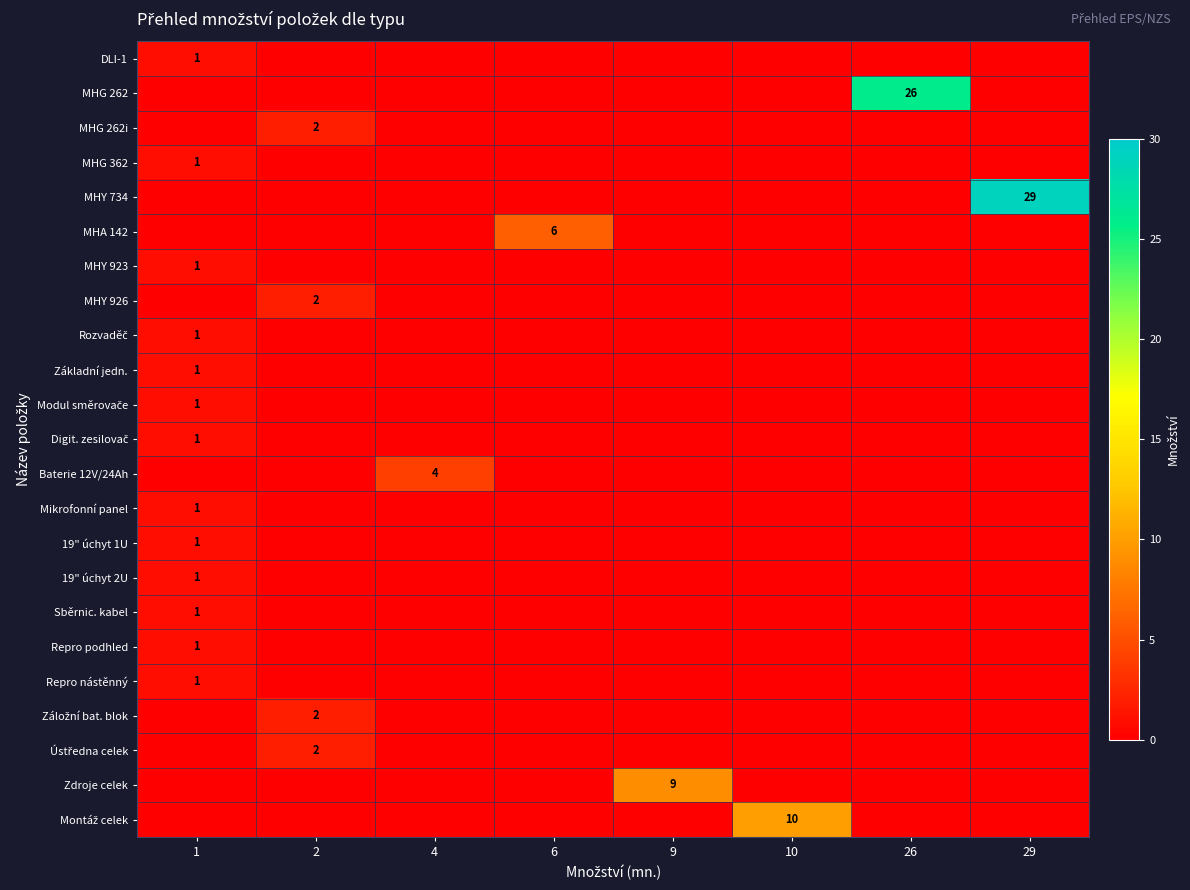

Is it true that MHG 262 equals 26 at 26?

True